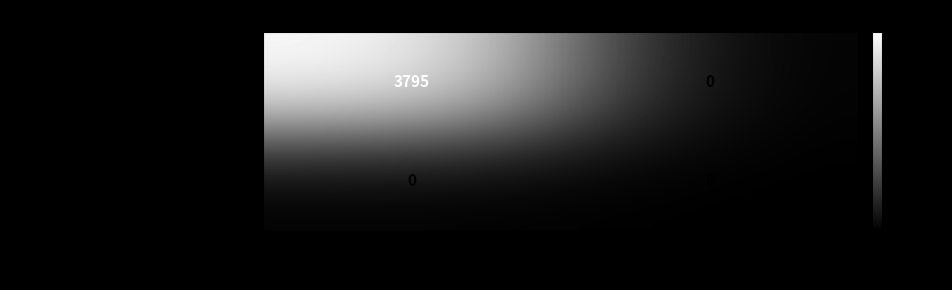

Between -1 and 1, which series saw the biggest shift?

6e0a11466efba381243be79bfd9384ea11f4980…